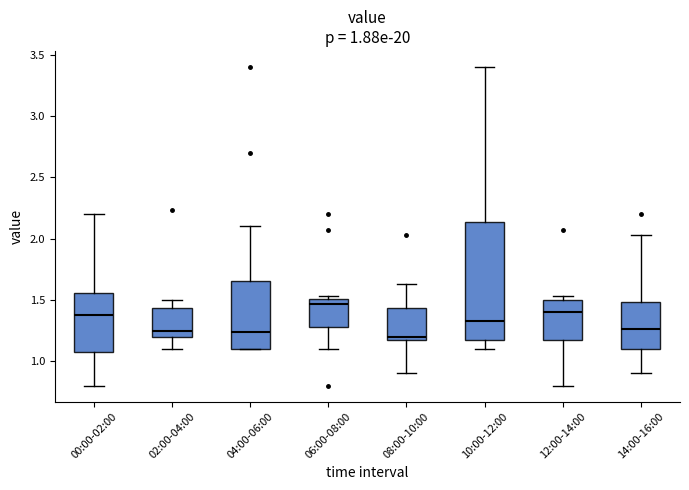

Comparing the boxes themselves (not the whiskers), which one is the tallest?

10:00-12:00